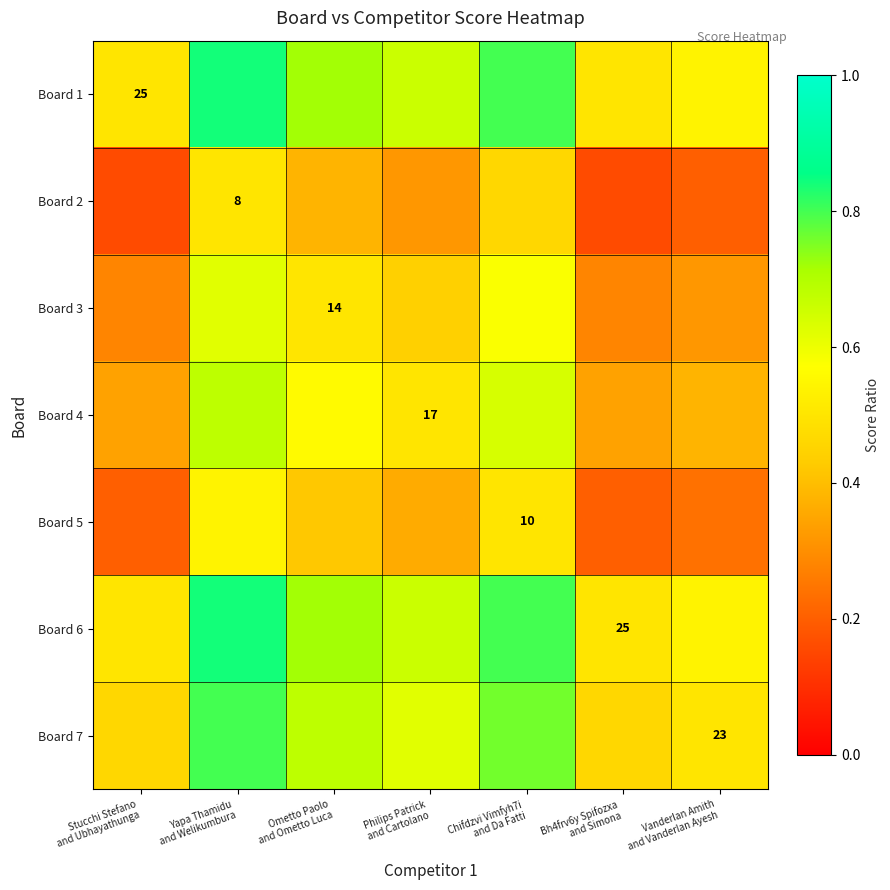

Is it true that Board 1 equals 0.7 at Ometto Paolo and Ometto Luca?

True